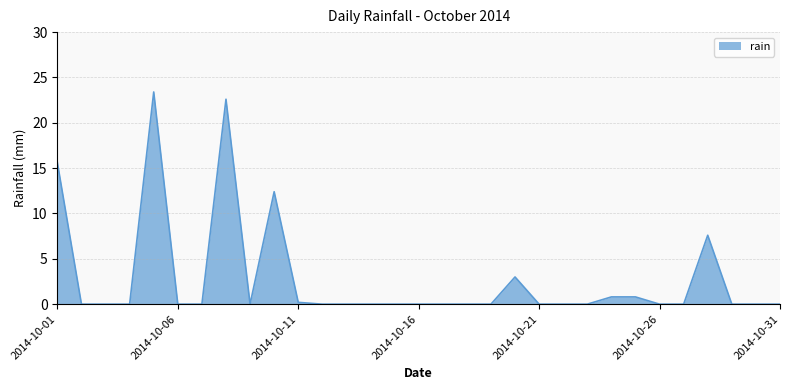

What is the difference between the maximum and minimum values?

23.4